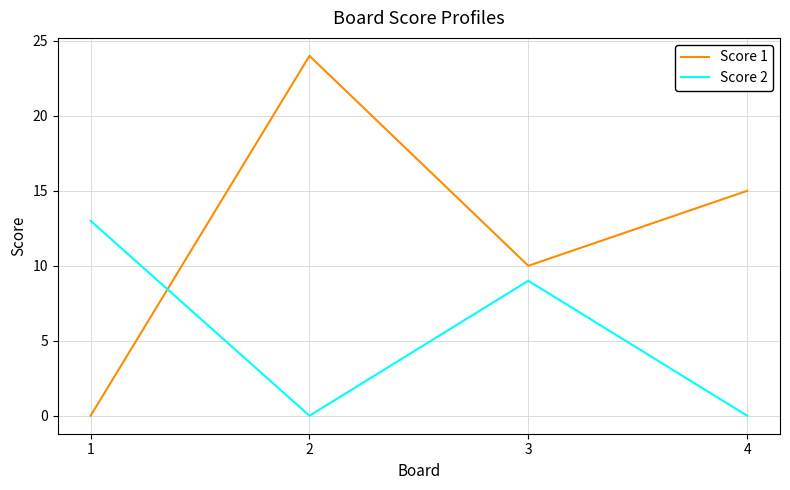

How many categories are shown in the chart?

4